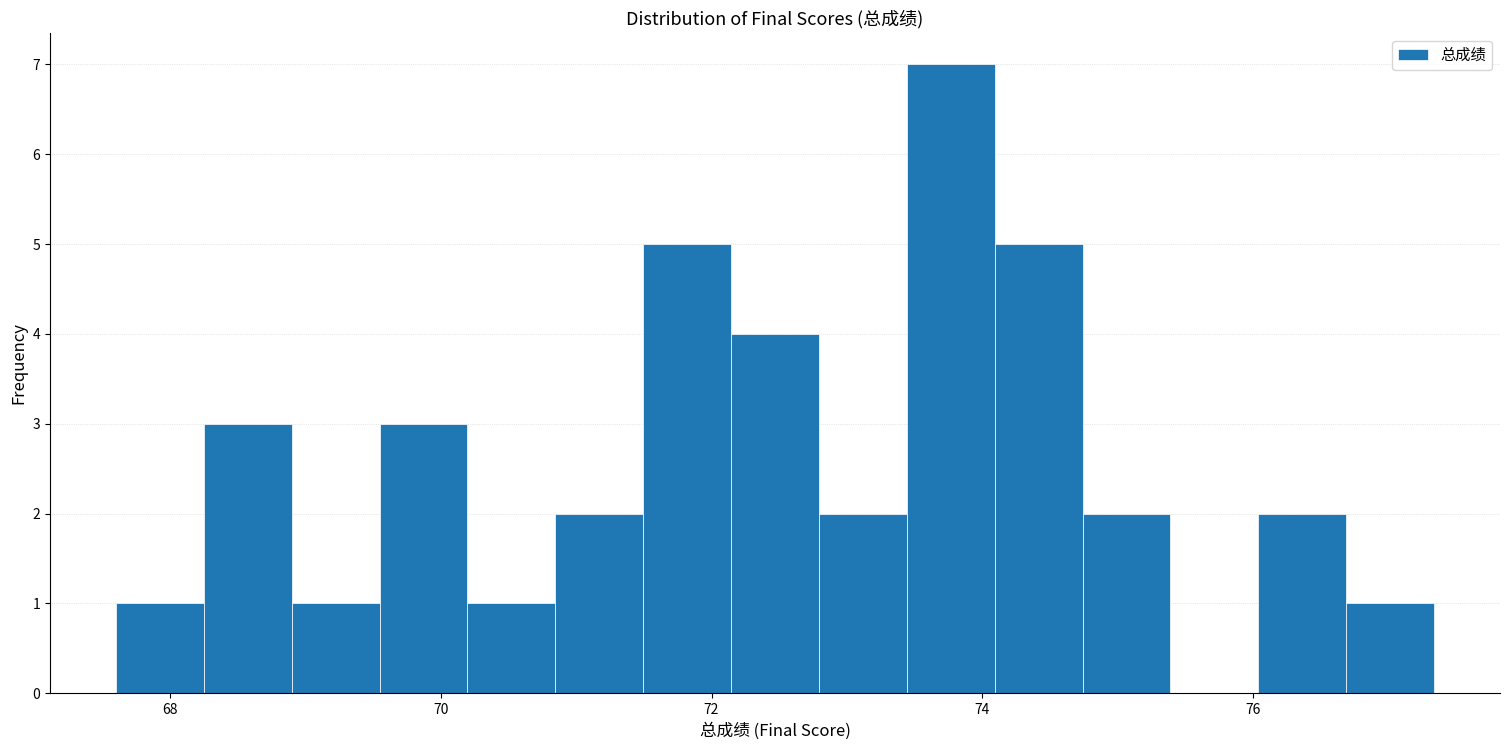

Around what value on the x-axis is the tallest bar? Give the approximate position of its centre, as read against the axis.

73.8